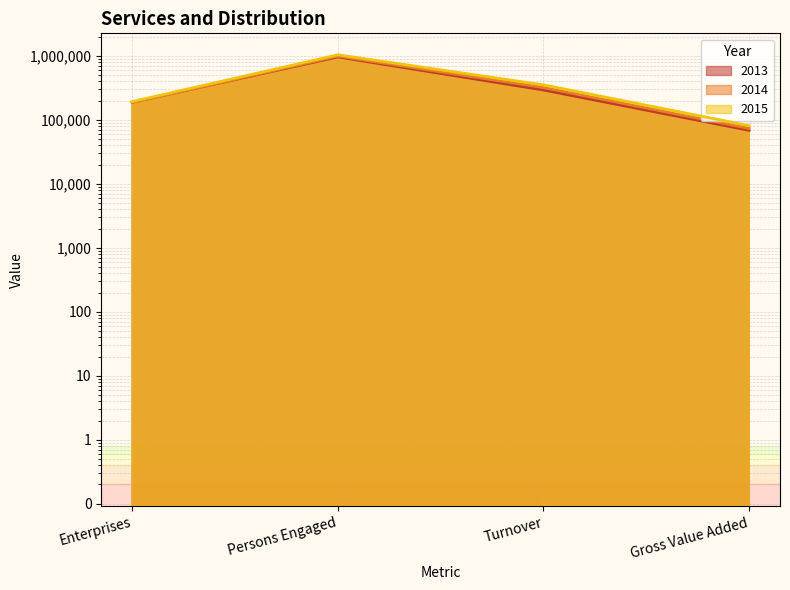

At how many categories does at least one series exceed 563529?

1